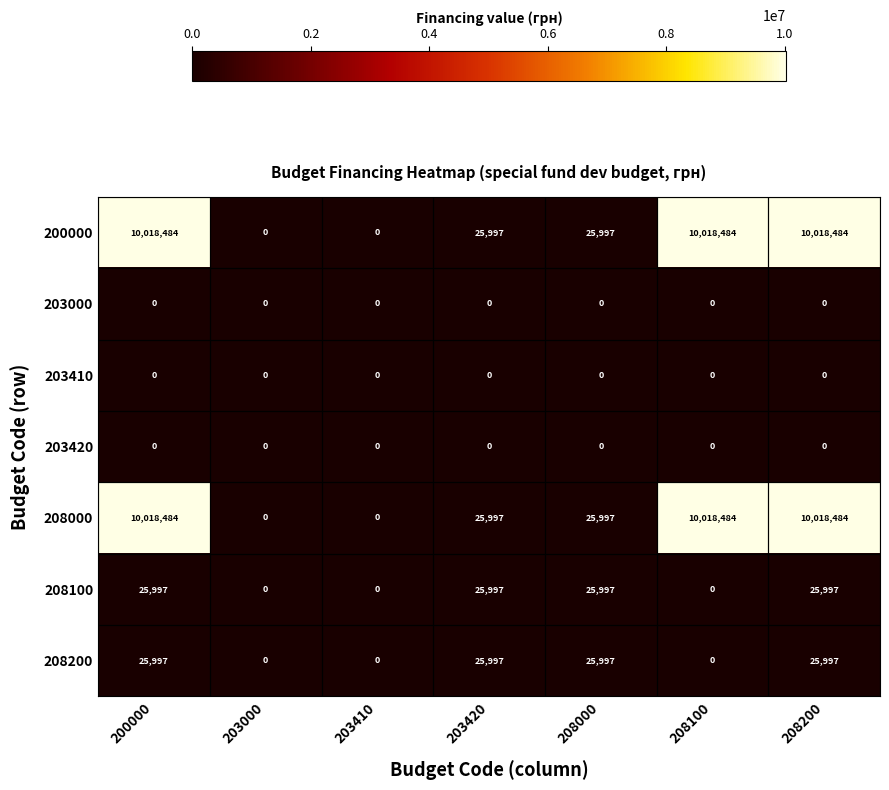

Is the value of 208100 at 200000 greater than the value of 208000 at 203000?

Yes